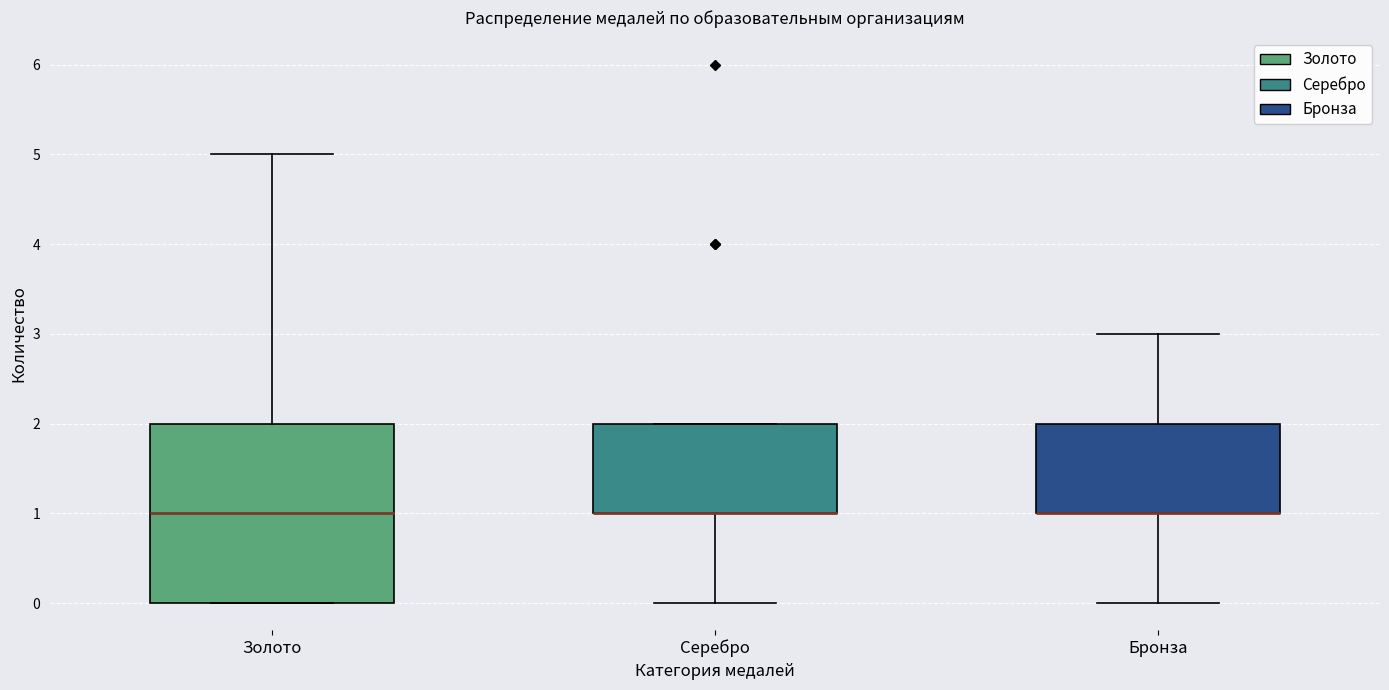

Comparing the boxes themselves (not the whiskers), which one is the tallest?

Золото